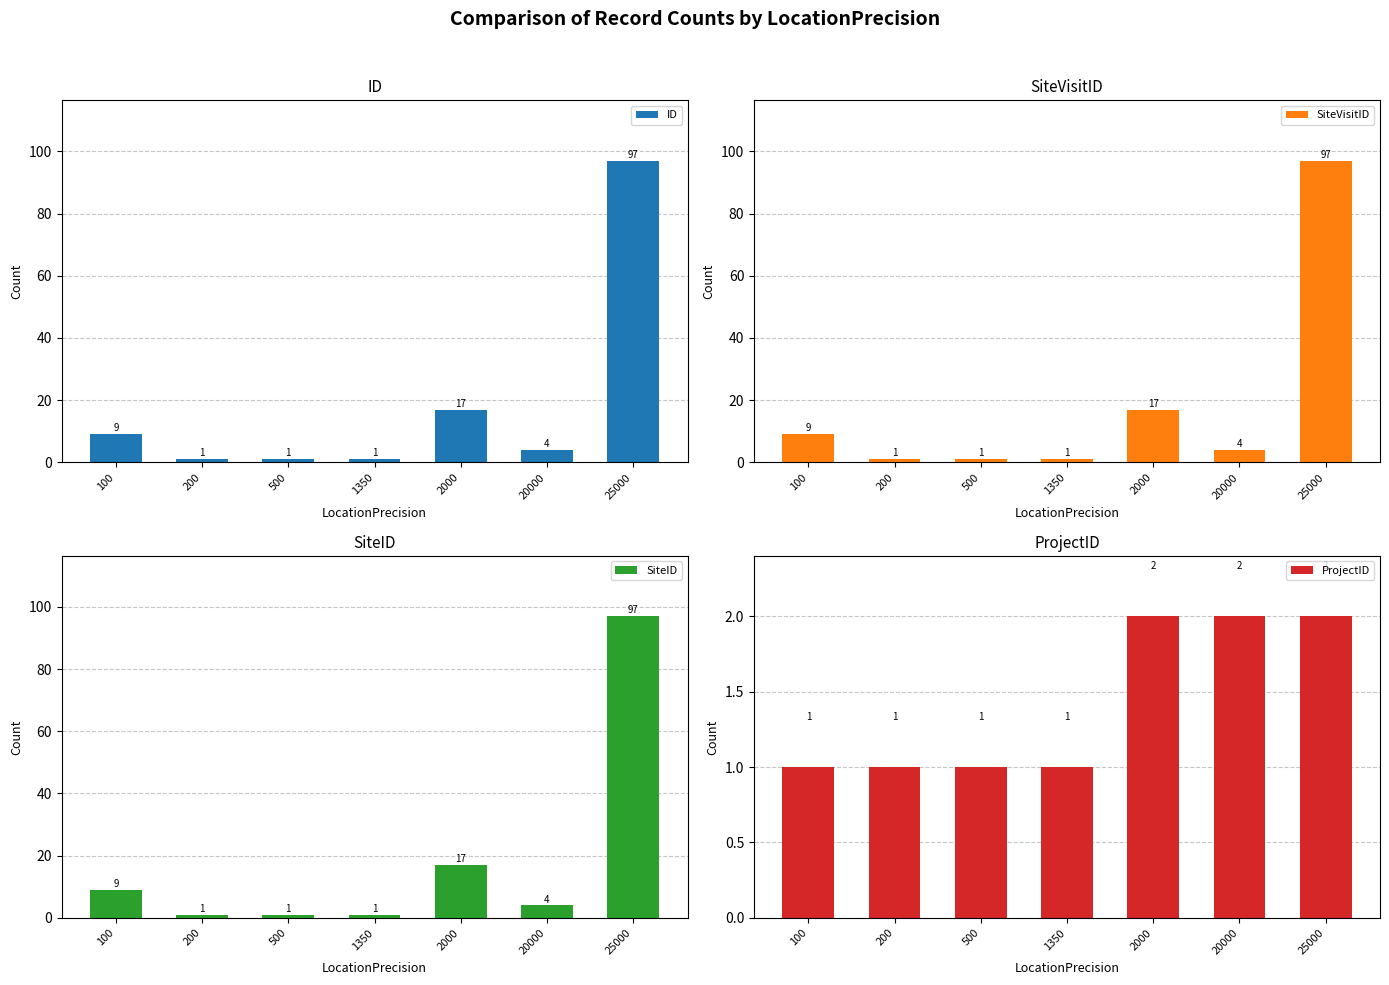

How many bars are there in each group?

4